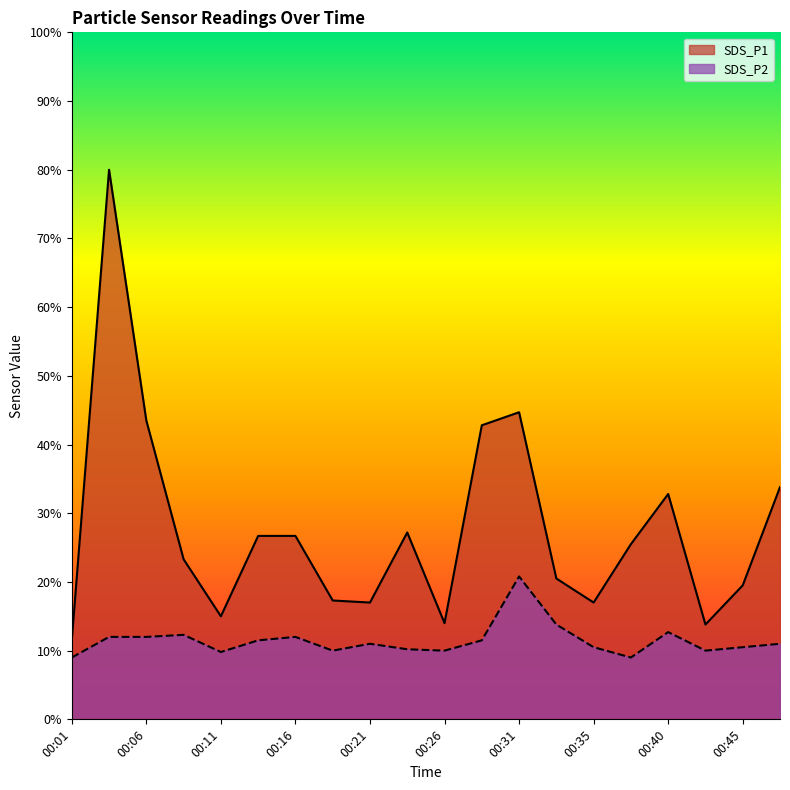

Does the chart display data point markers on the line(s)?

No